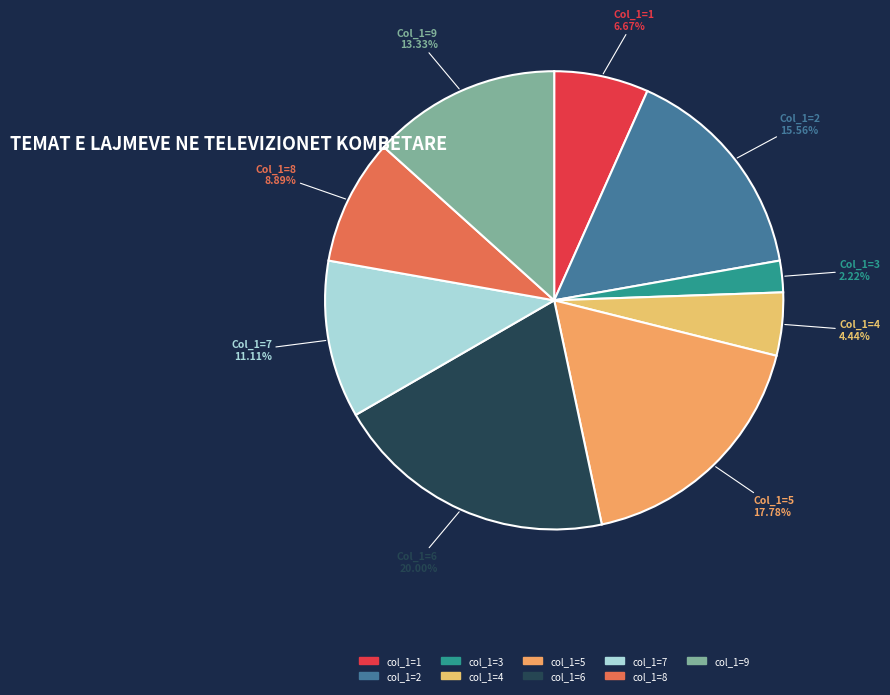

How many slices are in this pie chart?

9